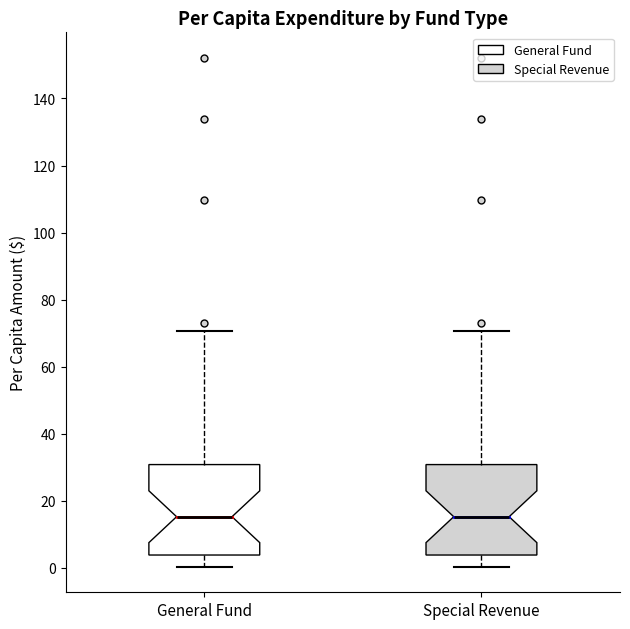

Reading left to right, transcribe this box plot: for each box, give where its median line is, the range the box spans, and where its two whiskers end, as read against the y-axis. The values are not printed on the chart, so give them approximately, as read against the axis.

General Fund: median 16, box 4 to 30, whiskers 0 to 70
Special Revenue: median 16, box 4 to 30, whiskers 0 to 70